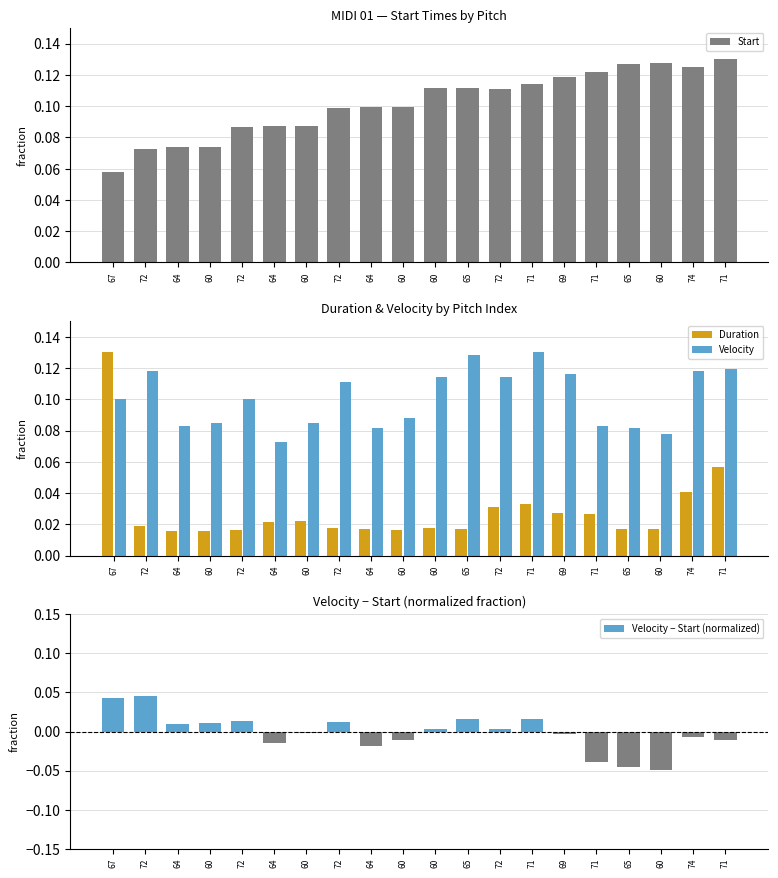

What is the difference between the maximum and minimum values in the Velocity − Start (normalized) series?

0.1